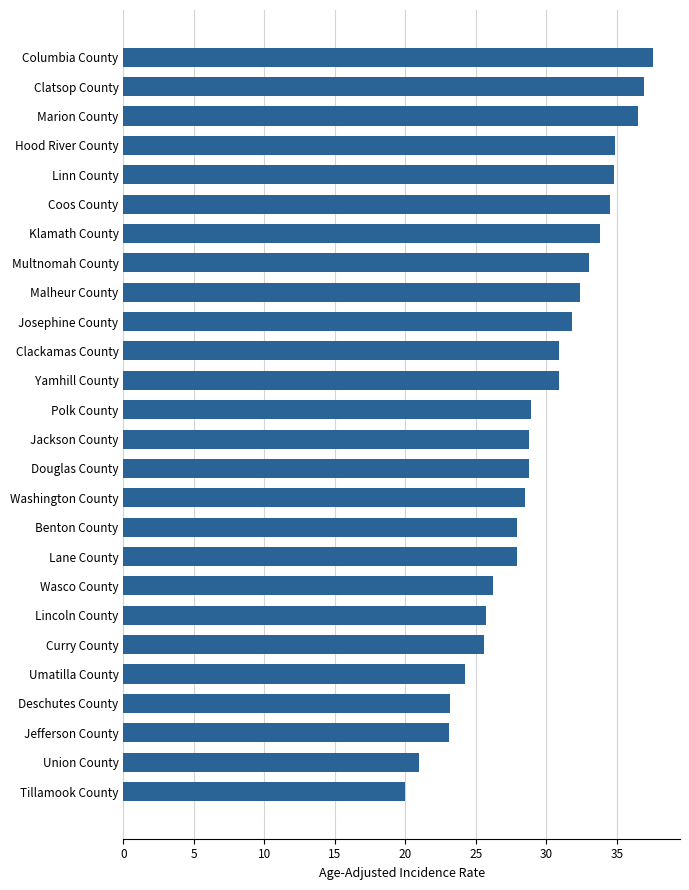

How many bars are there in total?

26